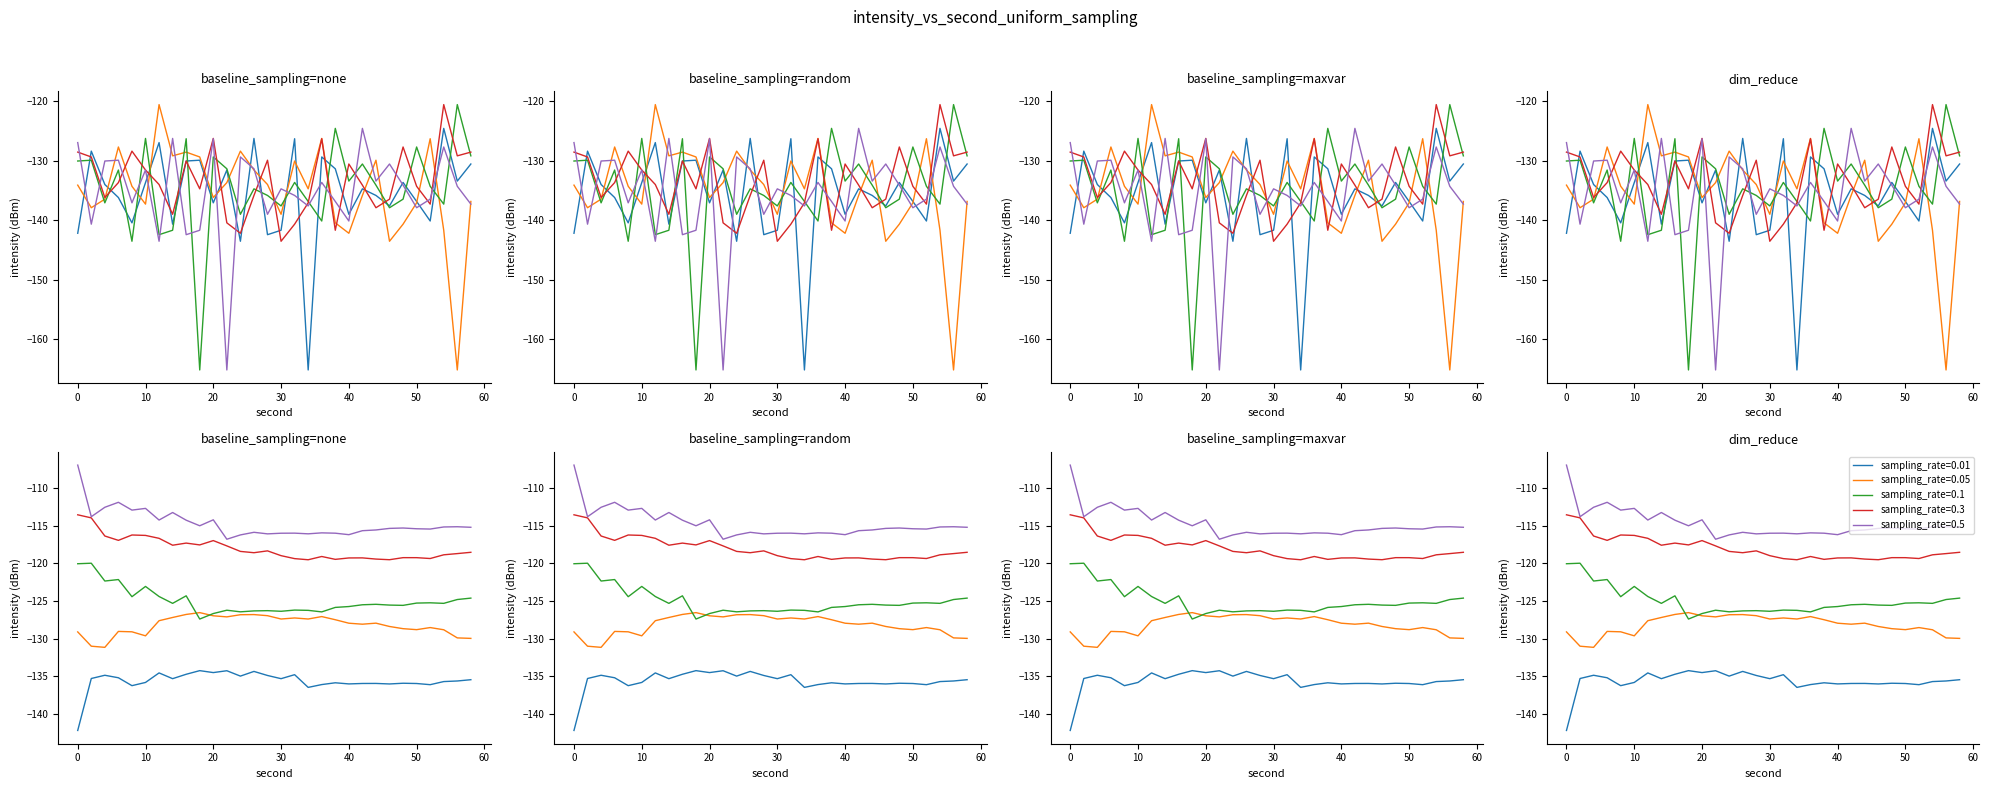

The value of sampling_rate=0.05 at 4 is -84.7. True or false?

False